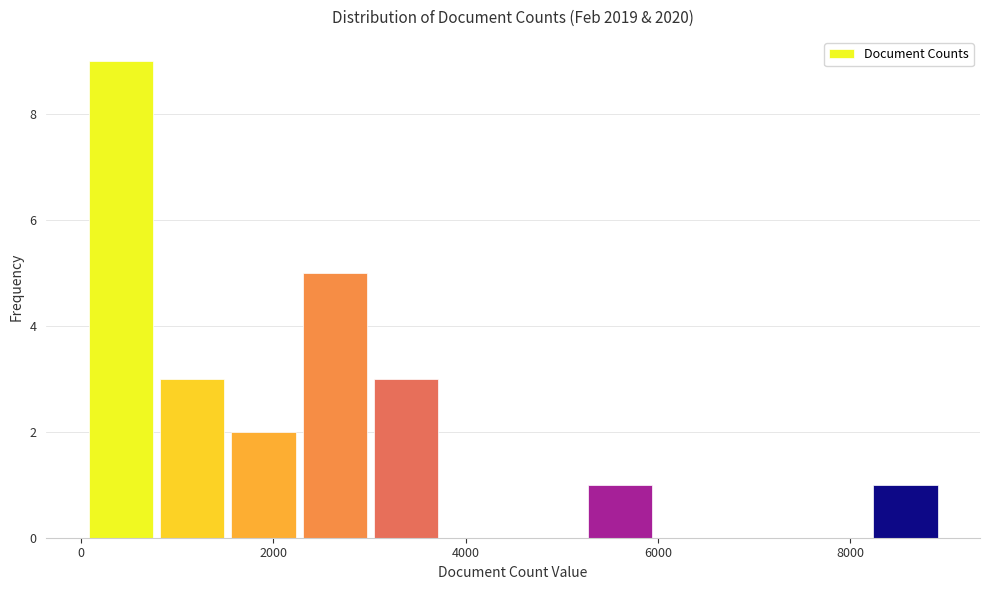

Read against the x-axis, roughly where is the centre of the tallest bar?

400